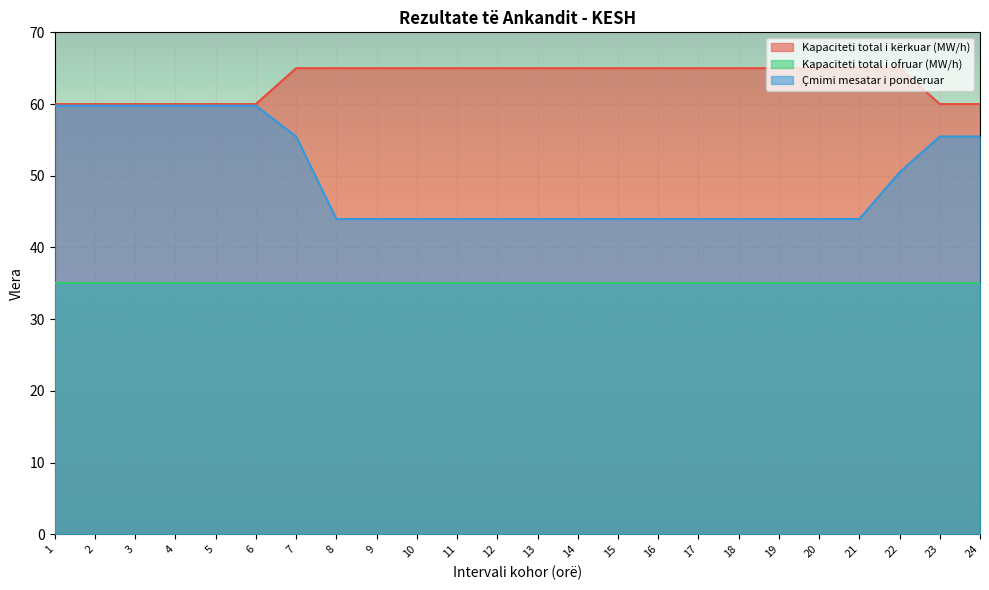

What is the value of the Kapaciteti total i kërkuar (MW/h) point at the 1st from the left?

60.0